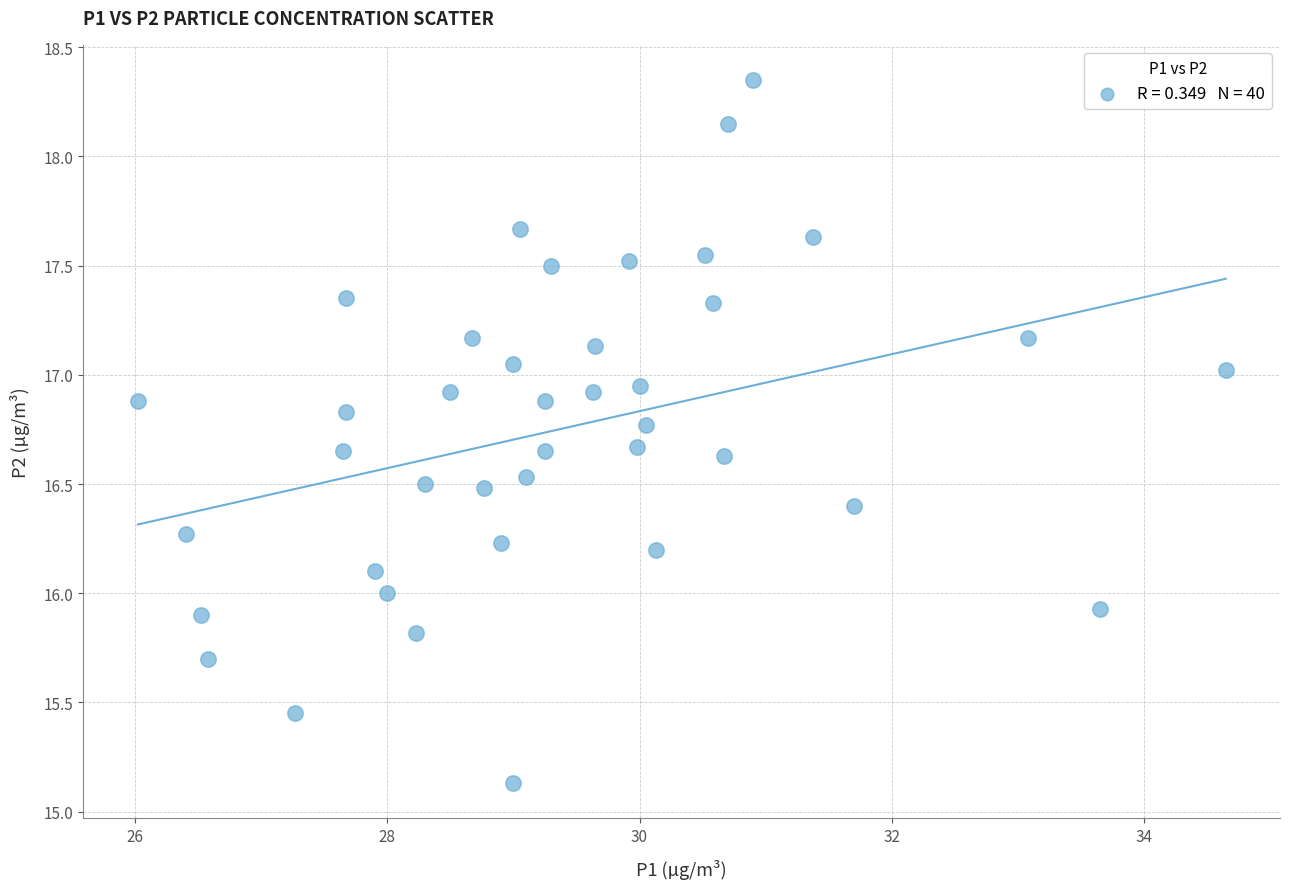

What is the range of Y values (max minus min)?

3.2